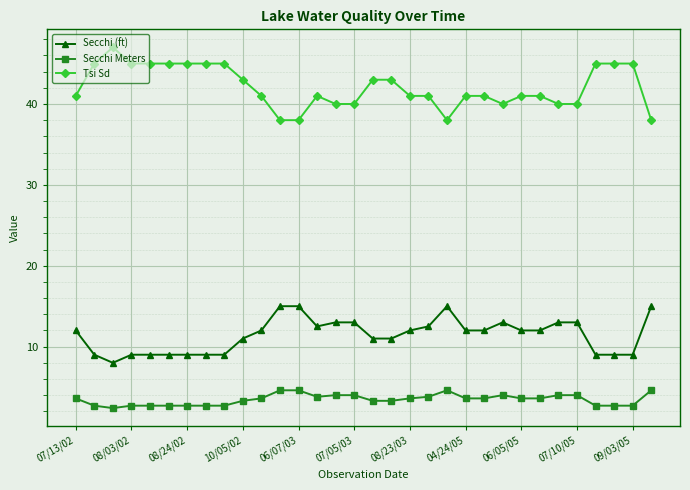

Which series has the widest spread of values?

Tsi Sd